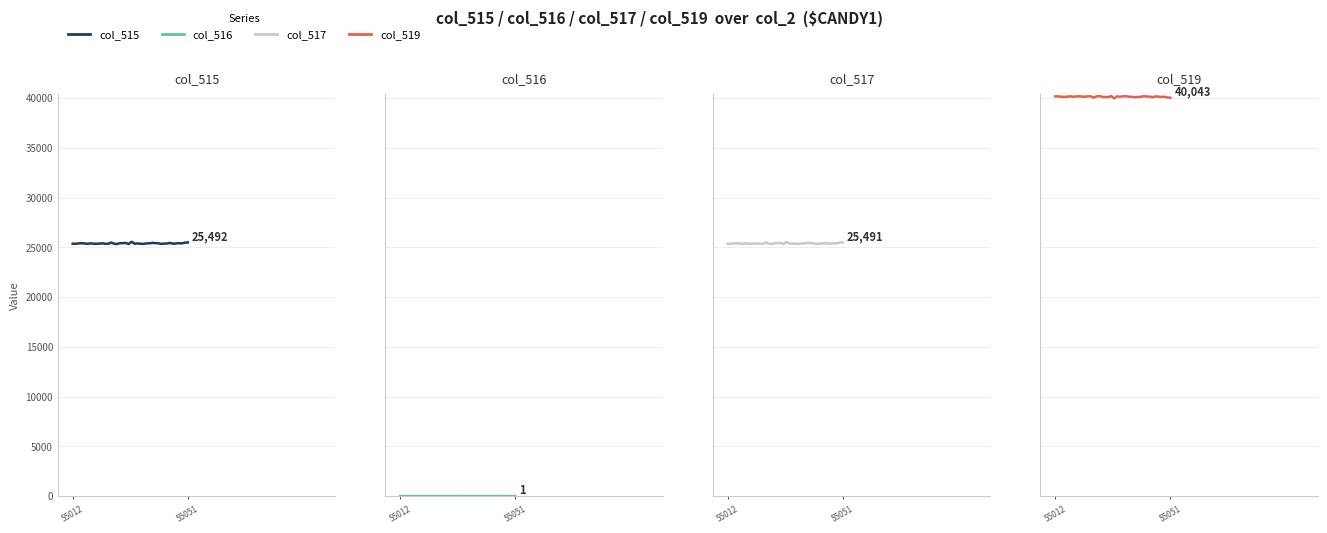

True or false: col_517 and col_516 intersect in this chart.

False